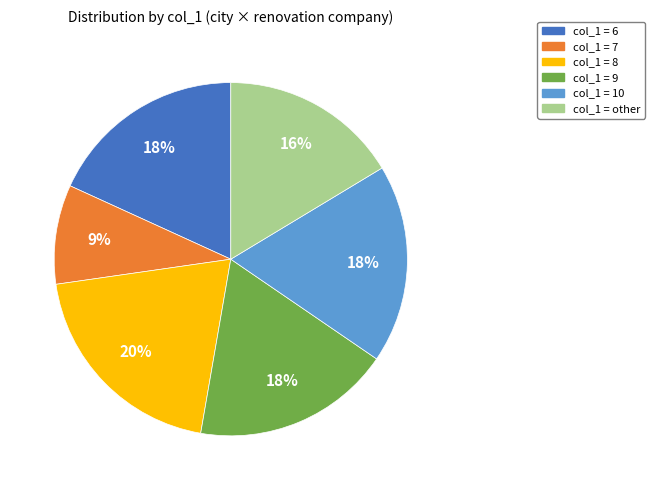

Does any single category account for the majority?

No